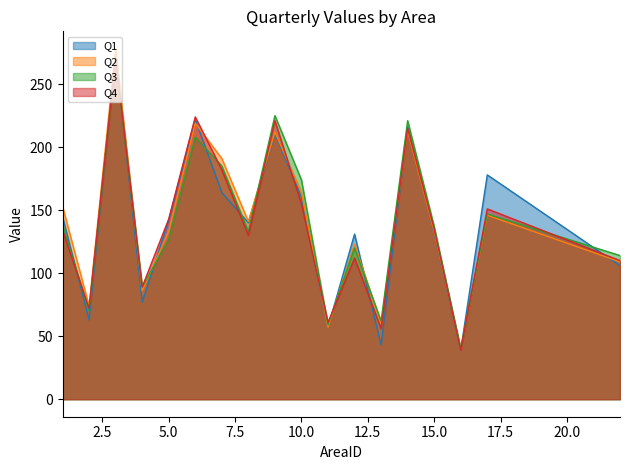

Where do Q3 and Q1 first cross each other?

1 and 2